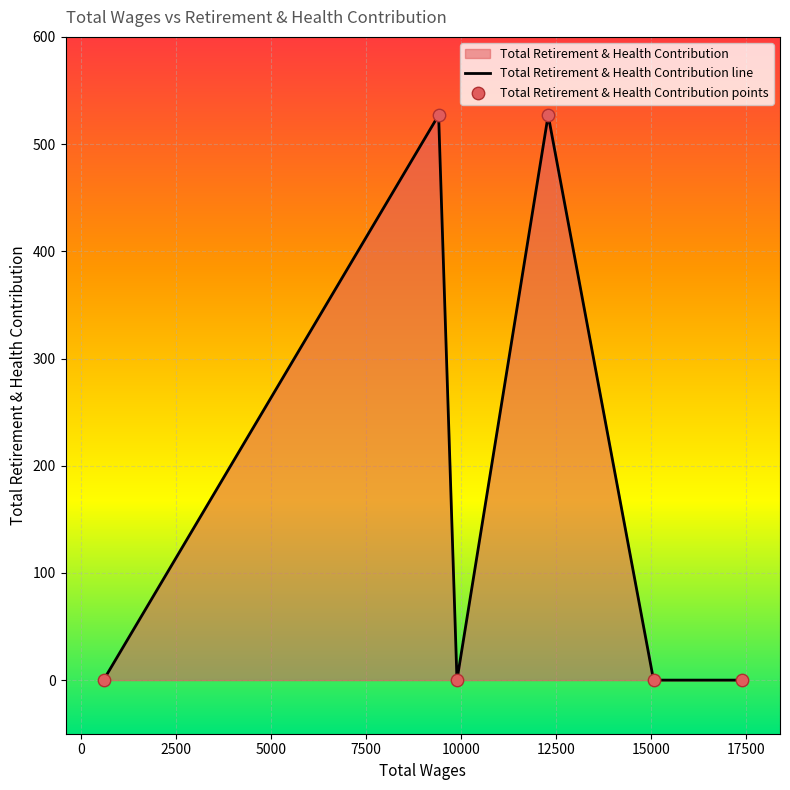

Which series contains the lowest Y value?

Total Retirement & Health Contribution line